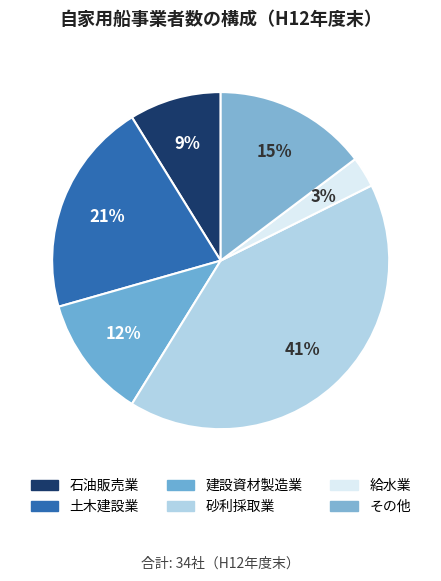

Does 給水業 account for over 50% of the chart?

No